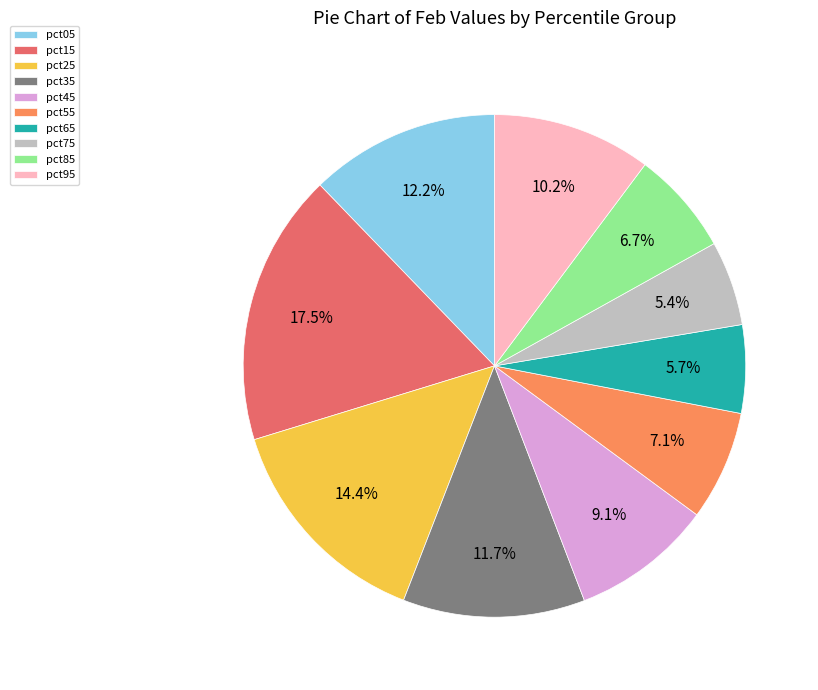

To the nearest percent, what is the average slice percentage?

10%